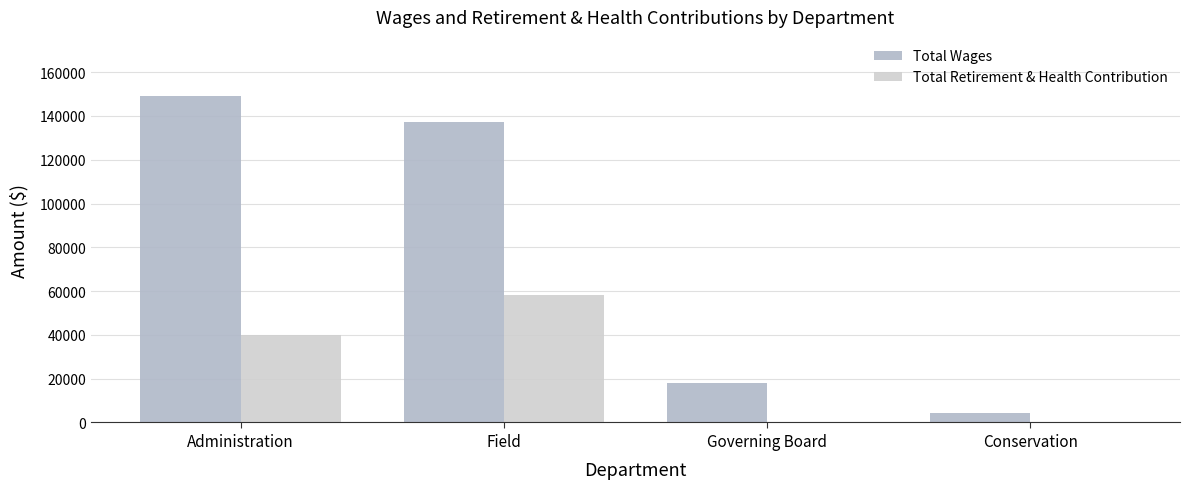

How many distinct data groups are displayed?

2